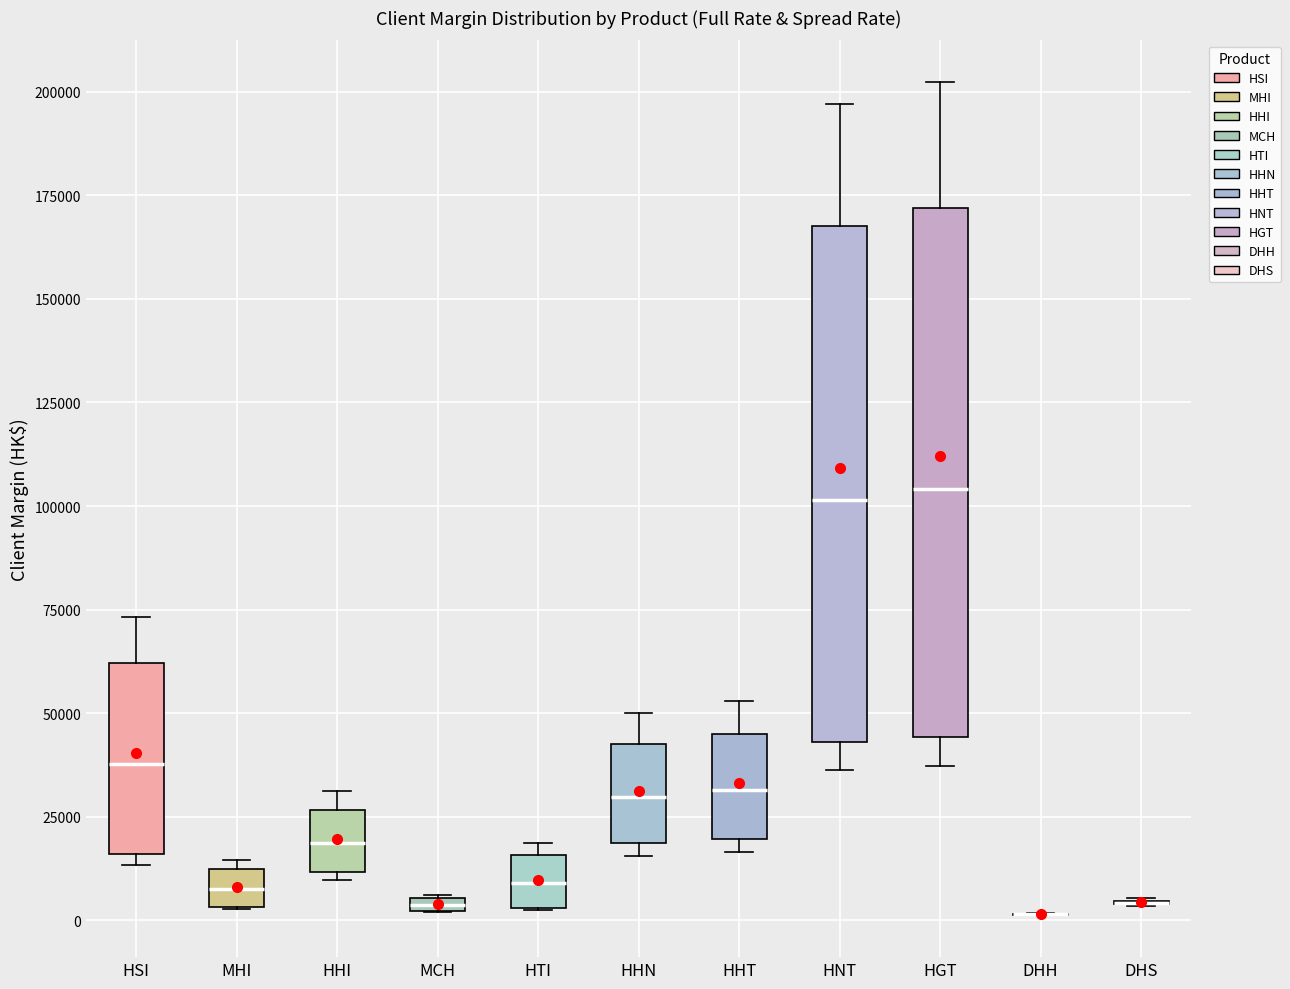

Where does the median line of the box for HHI sit on the y-axis? The values are not printed on the chart, so give them approximately, as read against the axis.

20000